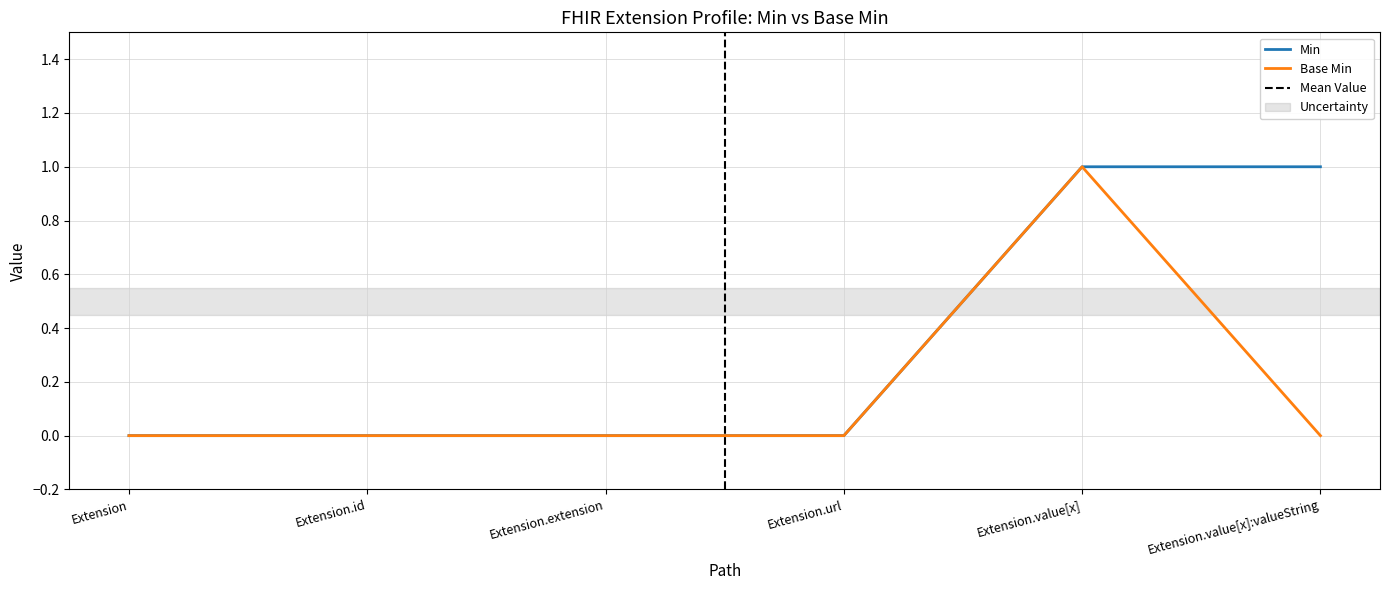

Between Extension and Extension.value[x], which series saw the biggest shift?

Min